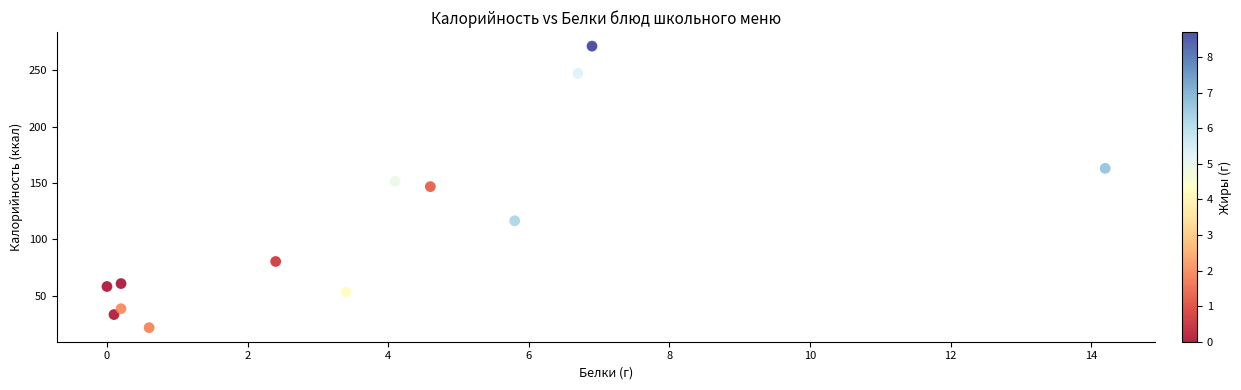

What is the range of Y values (max minus min)?

249.7